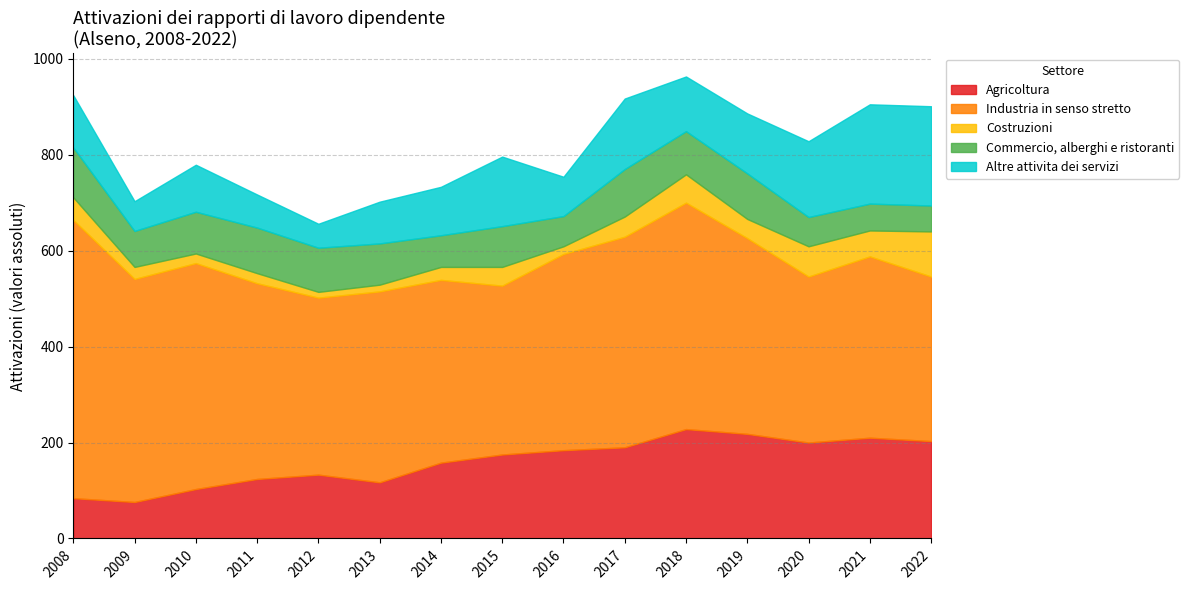

Reading left to right, extract all data points from this chart.

Agricoltura: 84	76	103	124	133	117	158	175	184	190	228	218	200	210	203
Industria in senso stretto: 580	465	471	408	369	398	381	352	409	439	472	408	346	378	343
Costruzioni: 47	25	20	21	12	14	27	39	16	42	59	40	63	54	94
Commercio, alberghi e ristoranti: 104	75	87	95	92	86	66	85	63	99	90	95	61	56	54
Altre attivita dei servizi: 109	62	98	69	50	87	101	145	82	147	114	125	158	207	207